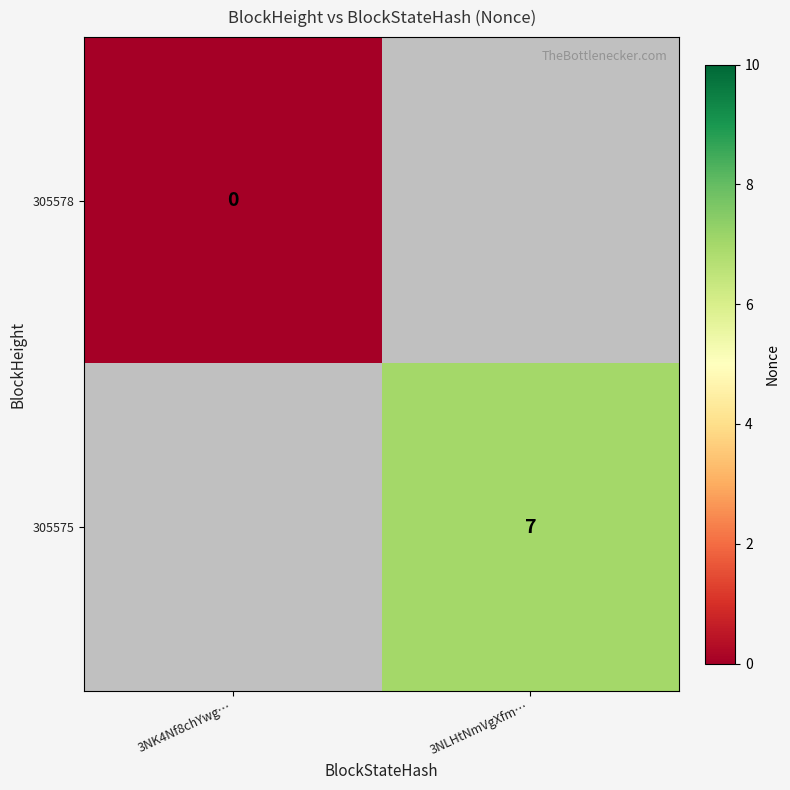

Is the value of 305578 at 3NK4Nf8chYwg… greater than the value of 305575 at 3NLHtNmVgXfm…?

No